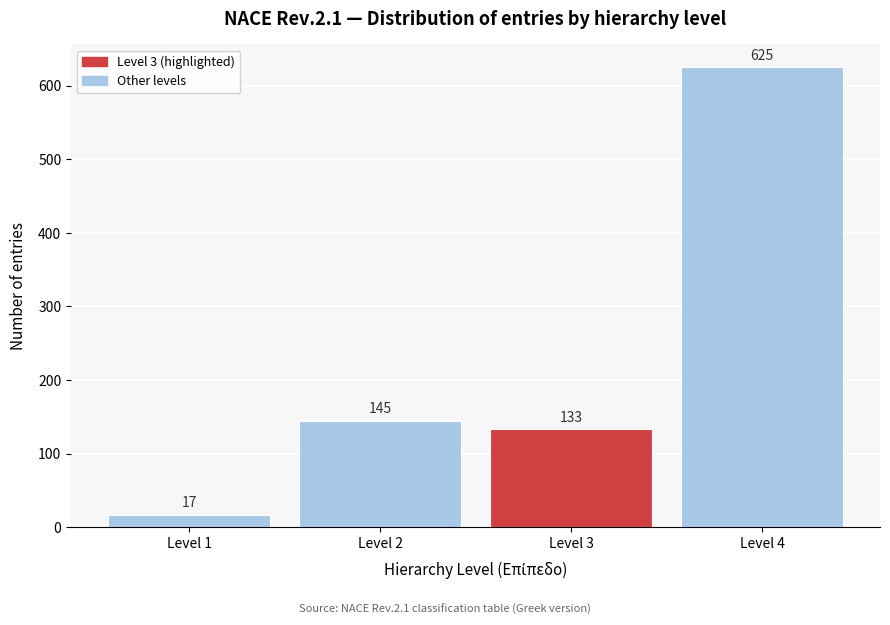

Reading left to right, list all the values displayed in this chart.

Level 1=17	Level 2=145	Level 3=133	Level 4=625